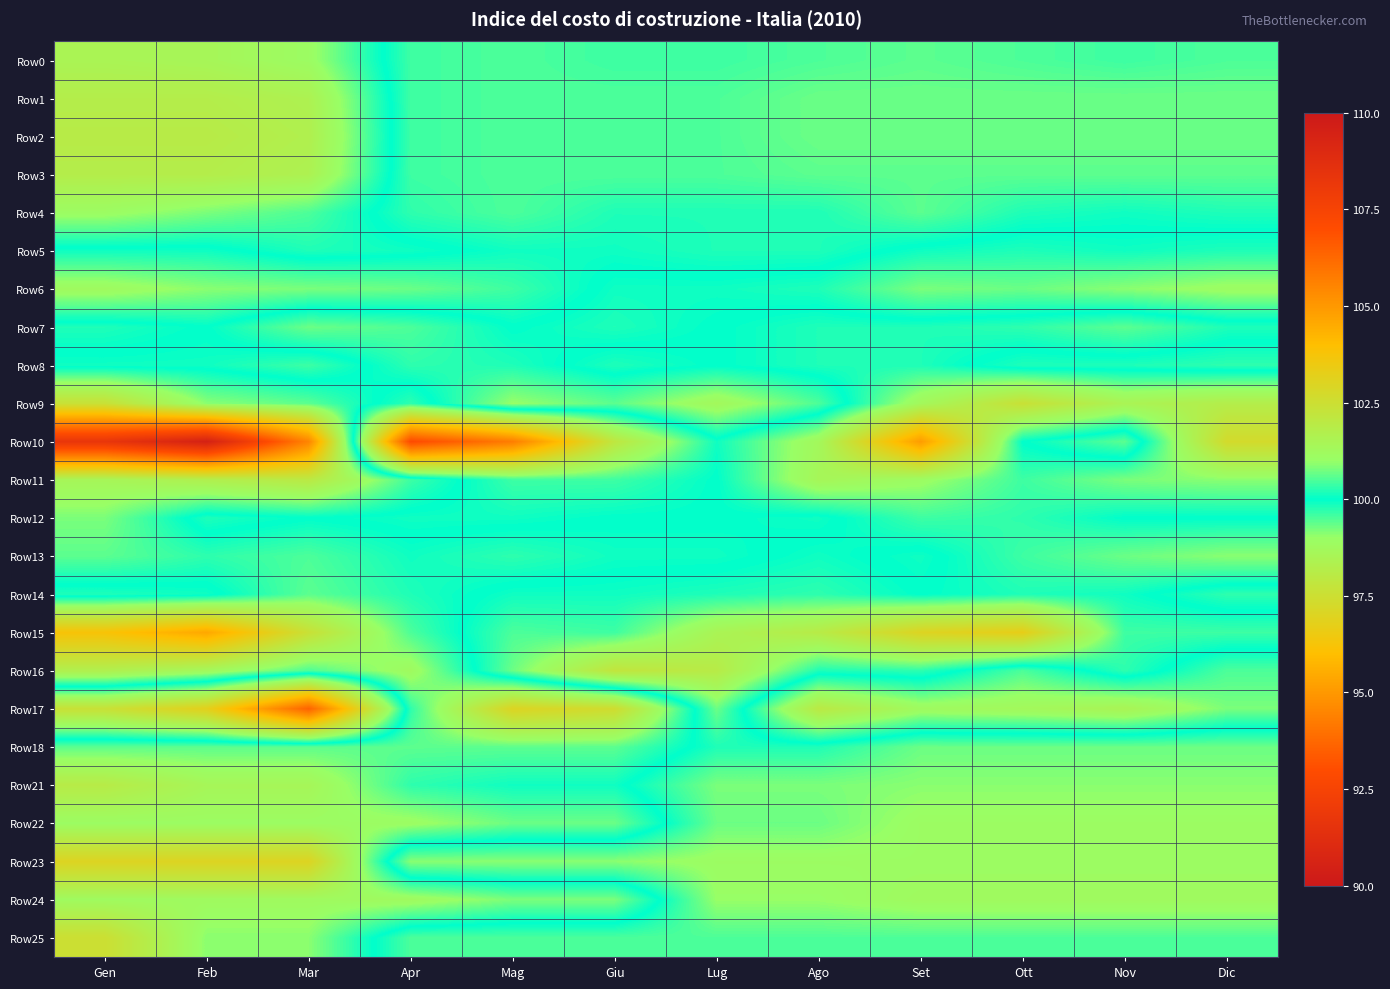

Reading right to left, extract all data points from this chart.

Row0: Dic=100.5	Nov=100.4	Ott=100.5	Set=100.6	Ago=100.5	Lug=100.4	Giu=100.4	Mag=100.5	Apr=100.4	Mar=98.9	Feb=98.6	Gen=98.5
Row1: Dic=100.7	Nov=100.7	Ott=100.7	Set=100.7	Ago=100.7	Lug=100.5	Giu=100.5	Mag=100.5	Apr=100.4	Mar=98.4	Feb=98.2	Gen=98.2
Row2: Dic=100.7	Nov=100.7	Ott=100.7	Set=100.7	Ago=100.7	Lug=100.5	Giu=100.5	Mag=100.5	Apr=100.4	Mar=98.3	Feb=98.1	Gen=98.1
Row3: Dic=100.6	Nov=100.6	Ott=100.6	Set=100.6	Ago=100.6	Lug=100.5	Giu=100.5	Mag=100.5	Apr=100.4	Mar=98.4	Feb=98.2	Gen=98.2
Row4: Dic=100.2	Nov=100.1	Ott=100.2	Set=100.6	Ago=100.2	Lug=100.2	Giu=100.2	Mag=100.5	Apr=100.3	Mar=99.5	Feb=99.2	Gen=98.9
Row5: Dic=99.8	Nov=99.9	Ott=99.8	Set=99.9	Ago=100.2	Lug=100.2	Giu=100.1	Mag=100.1	Apr=99.9	Mar=99.8	Feb=100.1	Gen=100.1
Row6: Dic=98.9	Nov=99.1	Ott=99.3	Set=99.2	Ago=99.8	Lug=99.9	Giu=99.9	Mag=100.4	Apr=100.7	Mar=100.8	Feb=100.9	Gen=101.2
Row7: Dic=100.2	Nov=100.6	Ott=100.3	Set=100.2	Ago=100.2	Lug=100.0	Giu=99.8	Mag=100.0	Apr=99.5	Mar=99.3	Feb=100.0	Gen=99.8
Row8: Dic=99.7	Nov=99.8	Ott=99.8	Set=100.2	Ago=100.2	Lug=100.0	Giu=100.2	Mag=99.8	Apr=99.7	Mar=100.4	Feb=100.1	Gen=100.1
Row9: Dic=101.8	Nov=101.5	Ott=102.4	Set=101.3	Ago=99.5	Lug=98.7	Giu=99.4	Mag=99.0	Apr=100.3	Mar=99.4	Feb=99.1	Gen=97.6
Row10: Dic=102.7	Nov=99.4	Ott=100.0	Set=104.9	Ago=101.3	Lug=100.1	Giu=102.1	Mag=105.7	Apr=107.1	Mar=94.5	Feb=90.5	Gen=91.7
Row11: Dic=100.9	Nov=100.8	Ott=100.4	Set=101.1	Ago=101.4	Lug=100.0	Giu=100.4	Mag=100.4	Apr=99.6	Mar=98.0	Feb=98.3	Gen=98.6
Row12: Dic=100.0	Nov=100.0	Ott=100.3	Set=100.4	Ago=99.9	Lug=100.0	Giu=100.0	Mag=100.1	Apr=100.1	Mar=100.0	Feb=100.2	Gen=99.2
Row13: Dic=100.9	Nov=100.7	Ott=100.4	Set=99.9	Ago=100.1	Lug=99.9	Giu=99.9	Mag=99.7	Apr=99.9	Mar=99.5	Feb=99.7	Gen=99.4
Row14: Dic=99.7	Nov=100.1	Ott=100.2	Set=100.0	Ago=100.3	Lug=100.2	Giu=100.1	Mag=100.1	Apr=99.8	Mar=99.4	Feb=100.1	Gen=100.2
Row15: Dic=100.4	Nov=100.4	Ott=103.3	Set=103.0	Ago=101.9	Lug=101.5	Giu=100.4	Mag=100.5	Apr=99.5	Mar=97.6	Feb=95.4	Gen=96.2
Row16: Dic=99.5	Nov=100.3	Ott=99.5	Set=100.3	Ago=100.2	Lug=101.9	Giu=102.2	Mag=100.7	Apr=98.8	Mar=99.5	Feb=98.7	Gen=98.3
Row17: Dic=99.2	Nov=98.5	Ott=98.7	Set=98.8	Ago=98.0	Lug=100.7	Giu=97.4	Mag=97.0	Apr=99.7	Mar=106.4	Feb=103.2	Gen=102.4
Row18: Dic=100.7	Nov=100.7	Ott=100.7	Set=100.7	Ago=100.2	Lug=100.2	Giu=99.4	Mag=99.4	Apr=99.4	Mar=99.4	Feb=99.4	Gen=99.4
Row21: Dic=100.9	Nov=100.9	Ott=100.9	Set=100.9	Ago=100.8	Lug=100.8	Giu=99.9	Mag=99.9	Apr=99.7	Mar=98.6	Feb=98.6	Gen=98.1
Row22: Dic=101.1	Nov=101.1	Ott=101.1	Set=101.1	Ago=100.7	Lug=100.7	Giu=99.3	Mag=99.3	Apr=98.9	Mar=98.9	Feb=98.9	Gen=98.9
Row23: Dic=101.1	Nov=101.1	Ott=101.1	Set=101.1	Ago=101.1	Lug=101.1	Giu=100.9	Mag=100.9	Apr=100.9	Mar=97.0	Feb=97.0	Gen=97.0
Row24: Dic=101.2	Nov=101.2	Ott=101.2	Set=101.2	Ago=101.0	Lug=101.0	Giu=99.2	Mag=99.2	Apr=98.8	Mar=98.8	Feb=98.8	Gen=98.8
Row25: Dic=100.5	Nov=100.5	Ott=100.5	Set=100.5	Ago=100.5	Lug=100.5	Giu=100.5	Mag=100.5	Apr=100.5	Mar=99.1	Feb=99.1	Gen=97.5